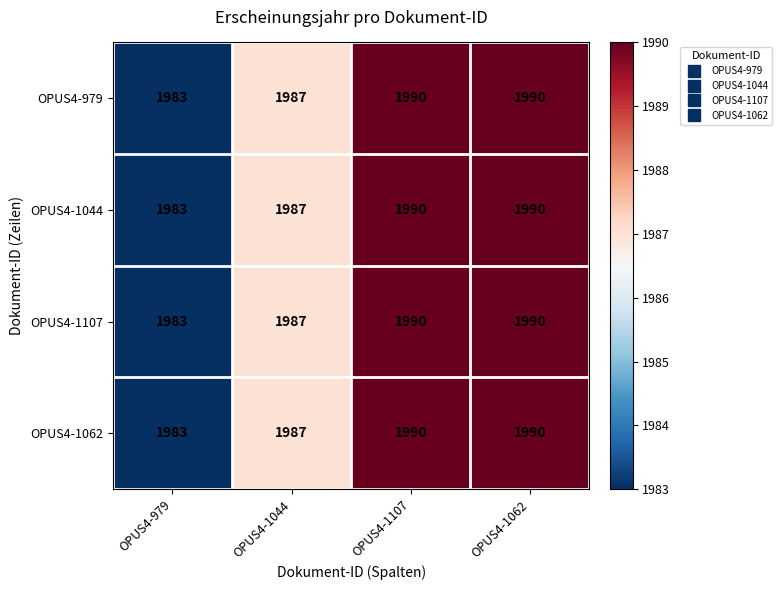

What is the difference between the second highest and minimum values in the OPUS4-979 series?

7